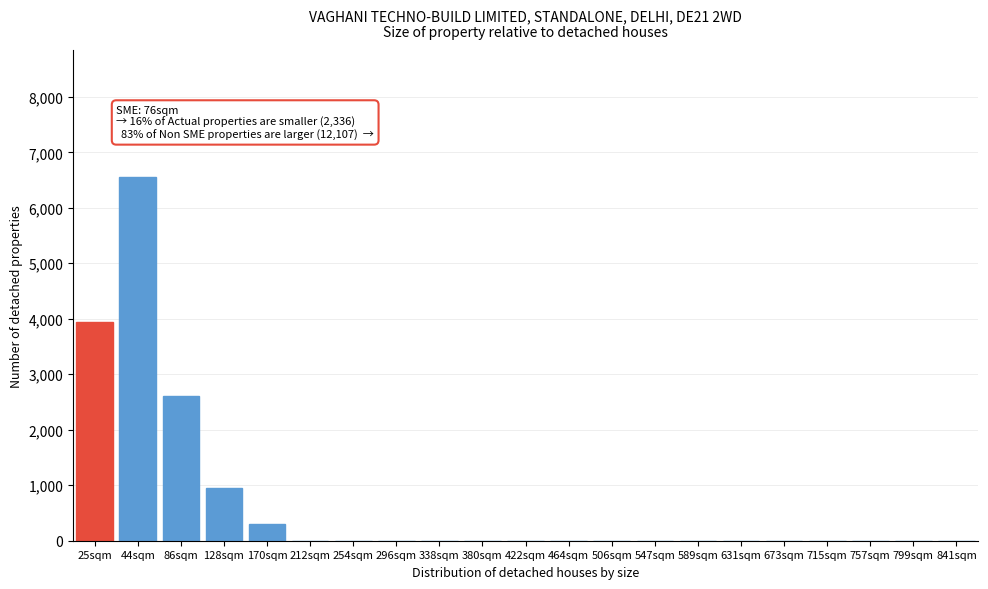

Reading left to right, transcribe all the data shown in this chart.

25sqm=3950	44sqm=6550	86sqm=2600	128sqm=950	170sqm=300	212sqm=0	254sqm=0	296sqm=0	338sqm=0	380sqm=0	422sqm=0	464sqm=0	506sqm=0	547sqm=0	589sqm=0	631sqm=0	673sqm=0	715sqm=0	757sqm=0	799sqm=0	841sqm=0